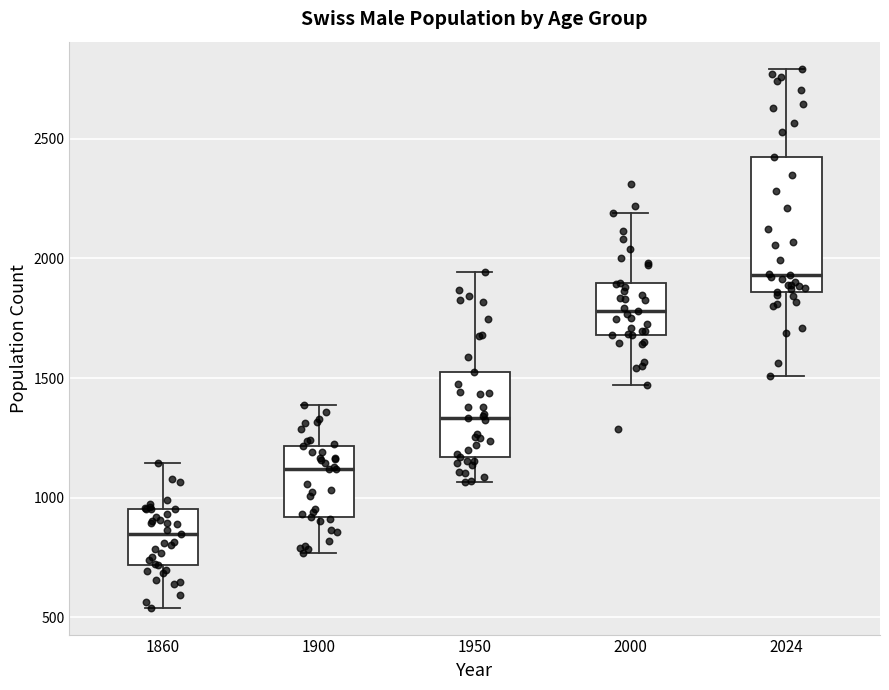

Comparing the boxes themselves (not the whiskers), which one is the tallest?

2024